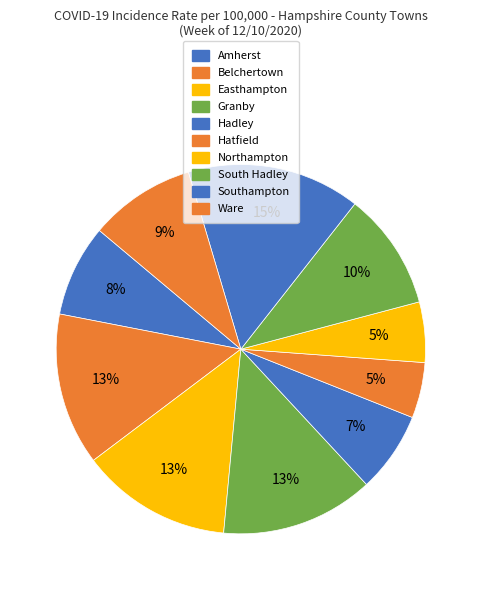

How many segments does this pie chart have?

10